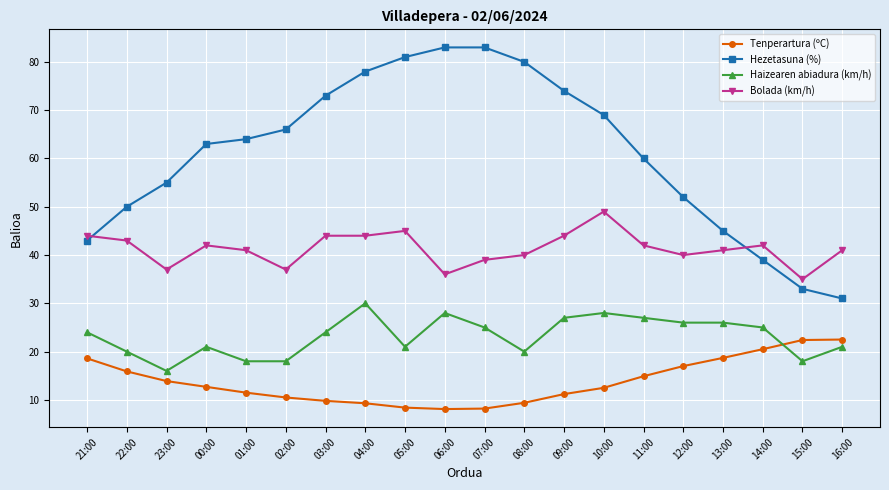

What is the spread (max minus min) of values at 14:00?

21.5